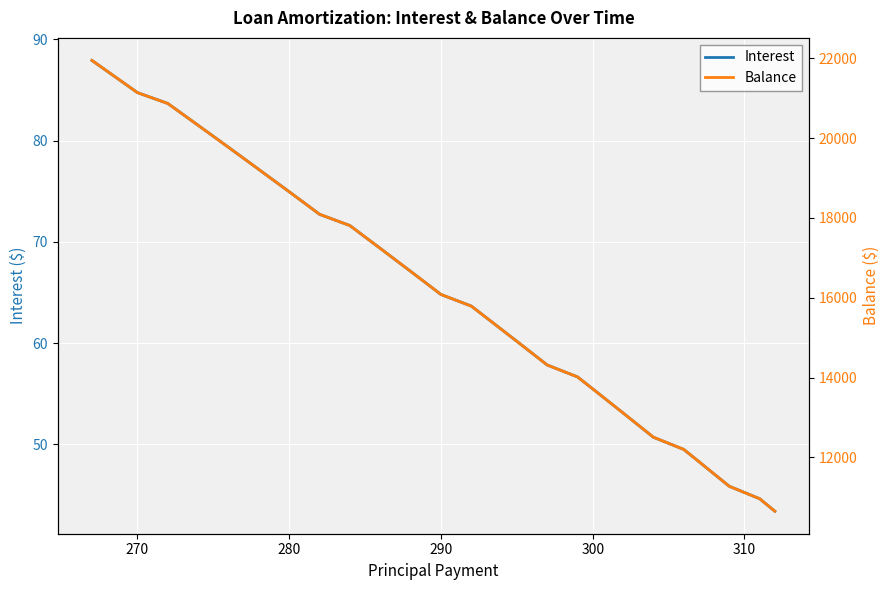

What is the minimum value for Interest?

43.4